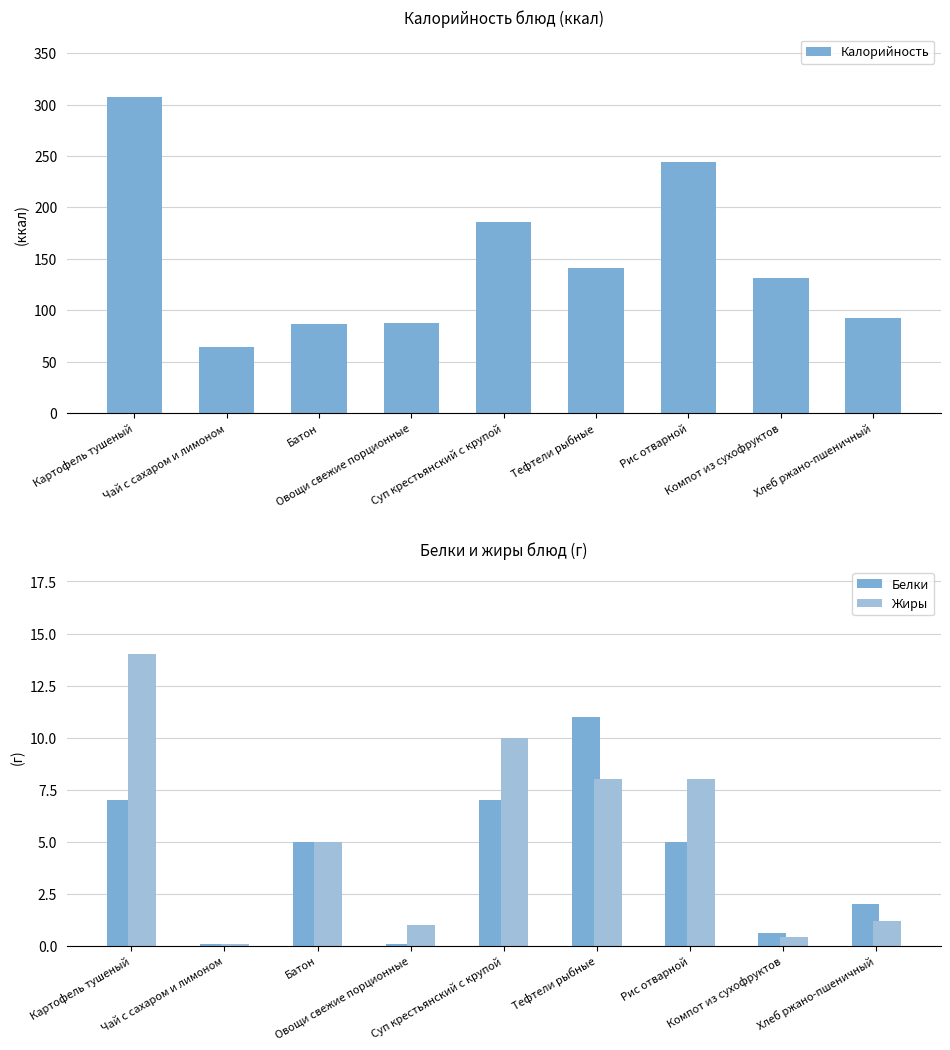

What is the total value across all series at Тефтели рыбные?

160.0